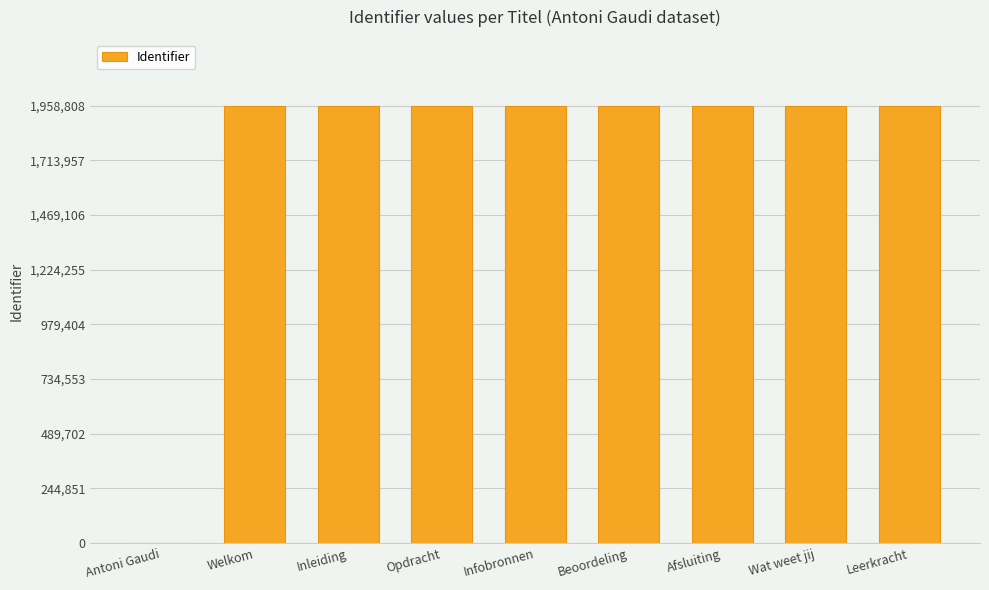

What is the greatest value displayed?

1958808